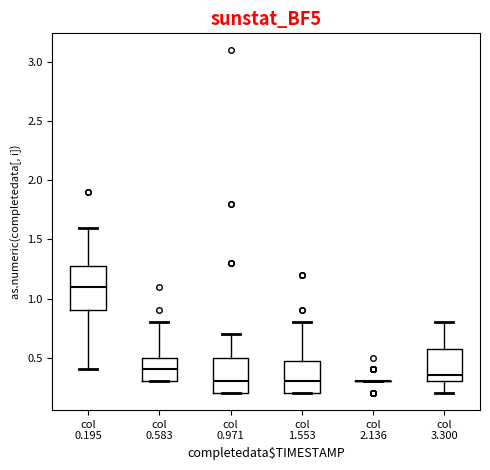

Which box is the tallest, from its lower edge to its upper edge?

col 0.195